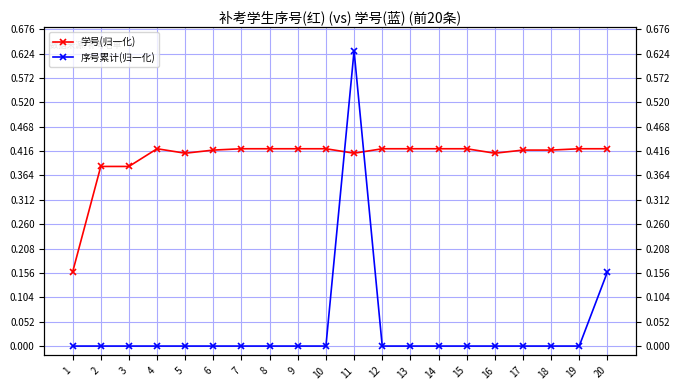

Is the value of 序号累计(归一化) at 17 greater than the value of 学号(归一化) at 3?

No